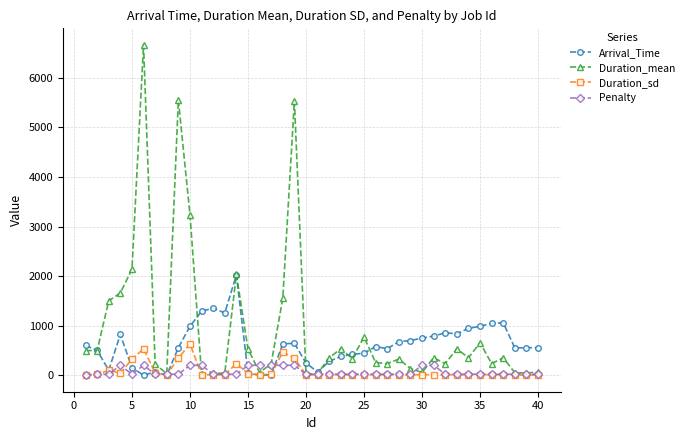

True or false: Duration_sd has more than 2 points higher than both neighbors.

True